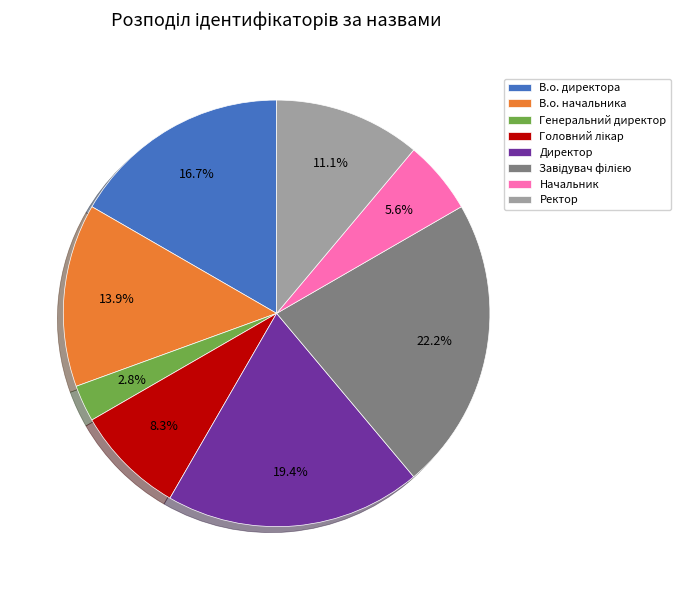

Between В.о. директора and Начальник, which is larger?

В.о. директора